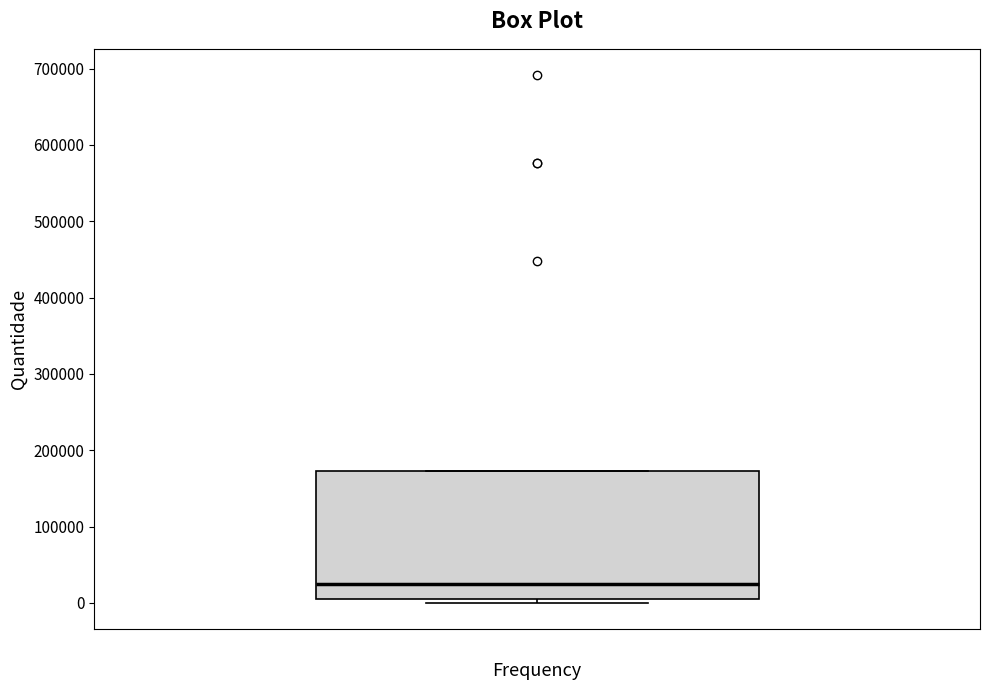

Where is the upper edge of the box on the y-axis? The values are not printed on the chart, so give them approximately, as read against the axis.

170000